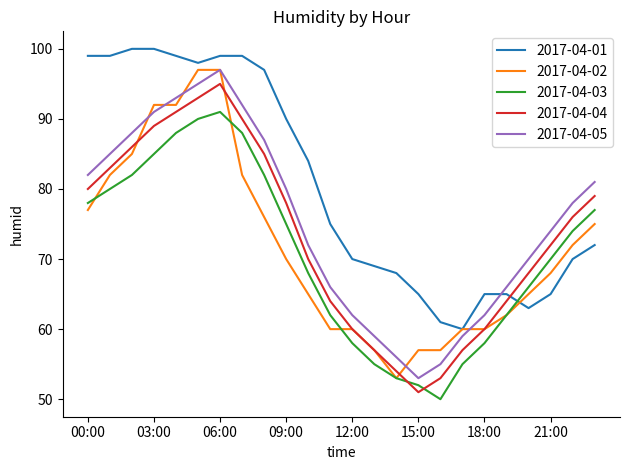

What is the minimum value for 2017-04-02?

53